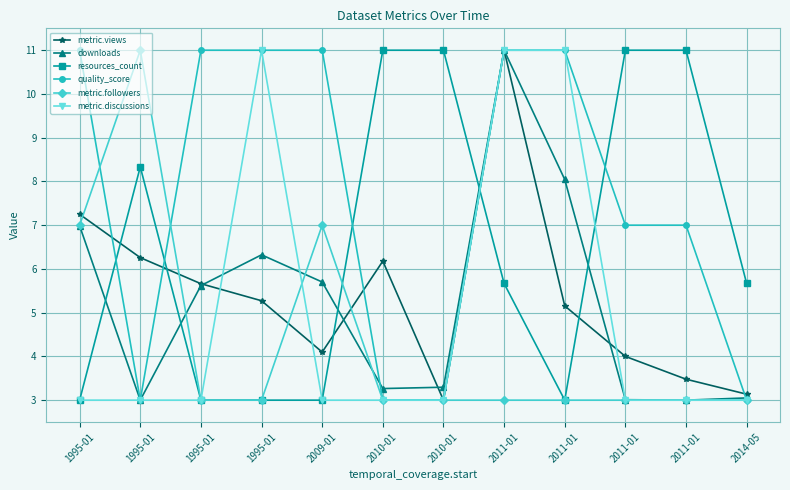

At how many categories does at least one series exceed 3?

12